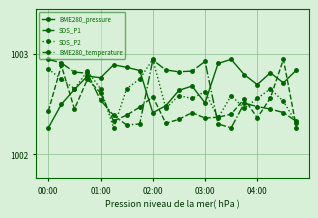

Which series has the largest total across all categories?

BME280_pressure